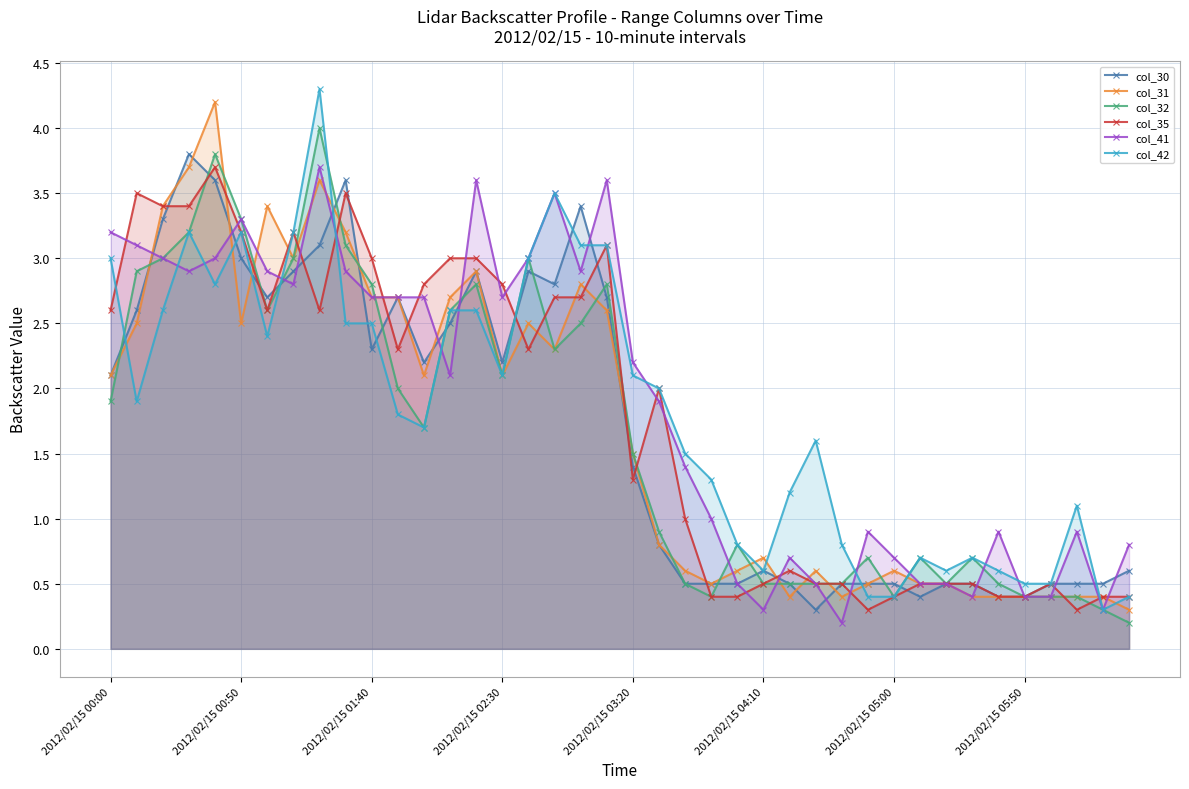

Count the number of data series in this chart.

6